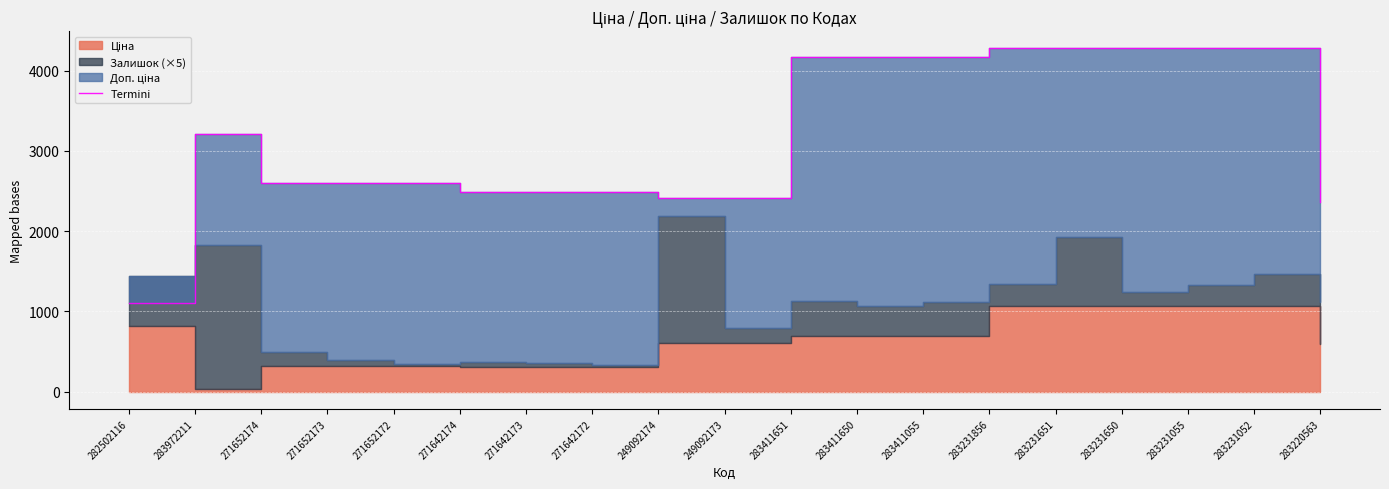

The value at 283231856 is 5884.2. True or false?

False